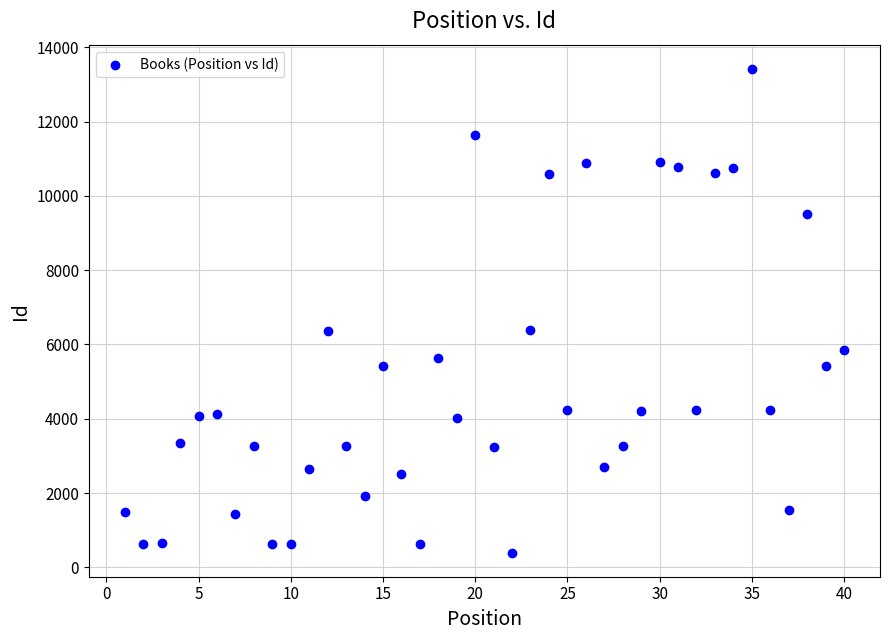

What is the range of Y values (max minus min)?

13022